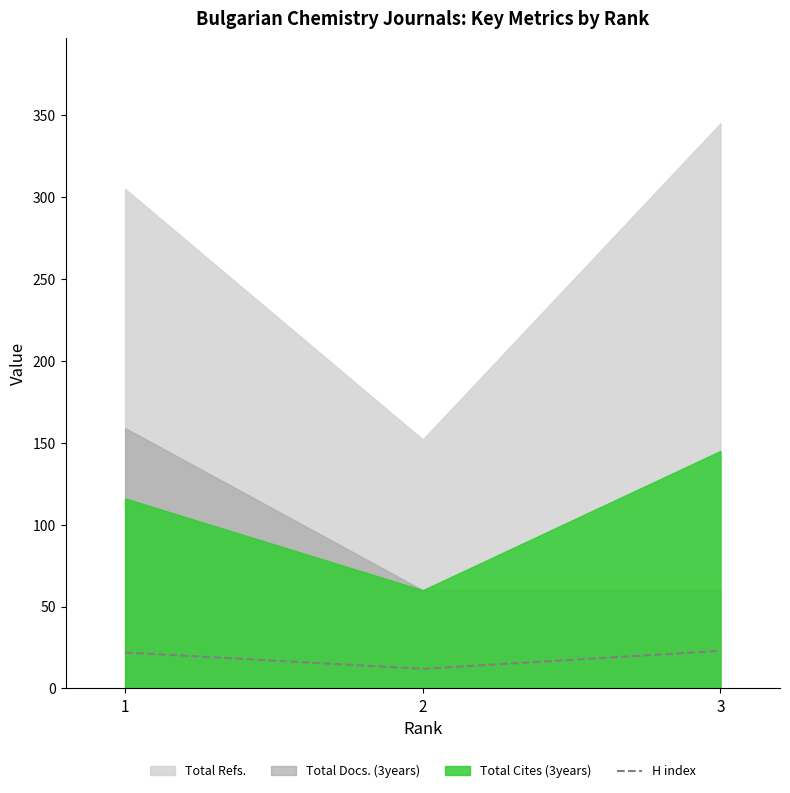

List the labels in order of value, largest first.

3, 1, 2